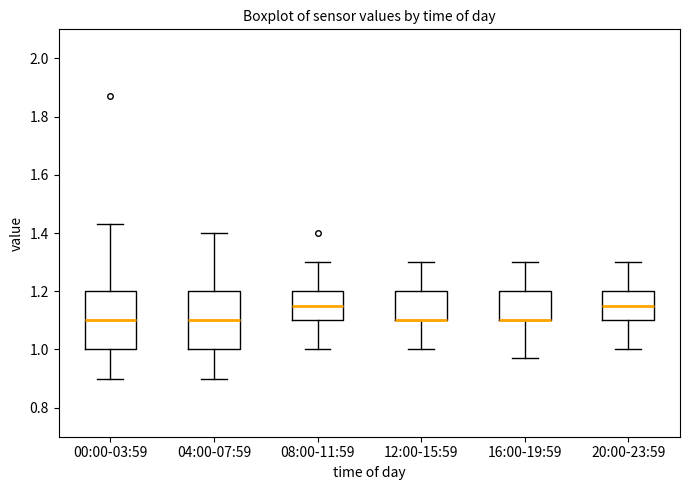

Where does the upper whisker of the box for 16:00-19:59 end on the y-axis? The values are not printed on the chart, so give them approximately, as read against the axis.

1.30